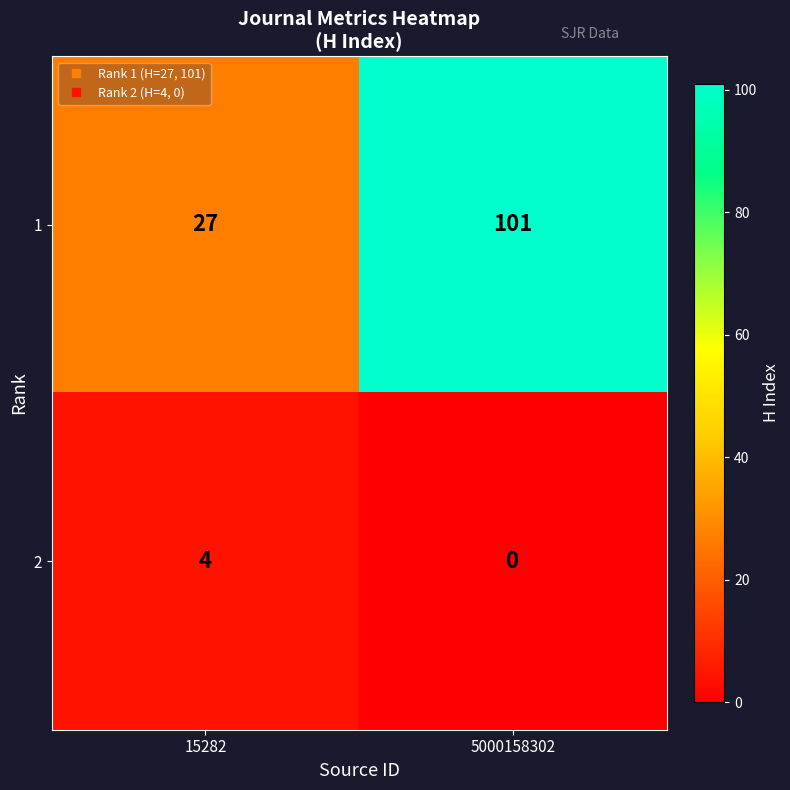

What is the difference between the maximum and minimum values in the 2 series?

4